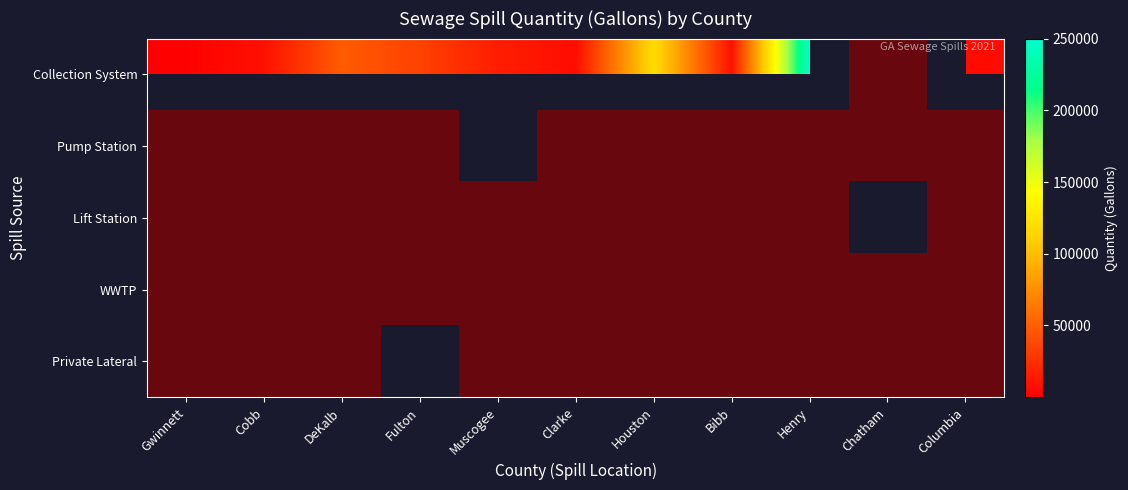

Is the value of Collection System at Gwinnett greater than the value of Private Lateral at DeKalb?

No